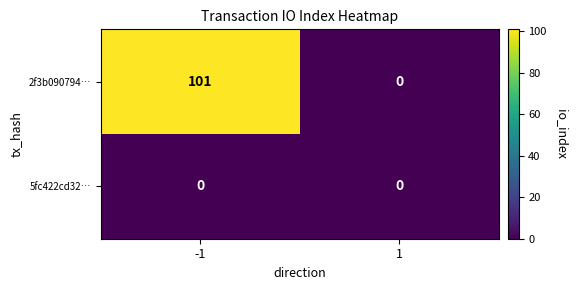

Rank the categories by 2f3b090794… value from highest to lowest.

-1, 1